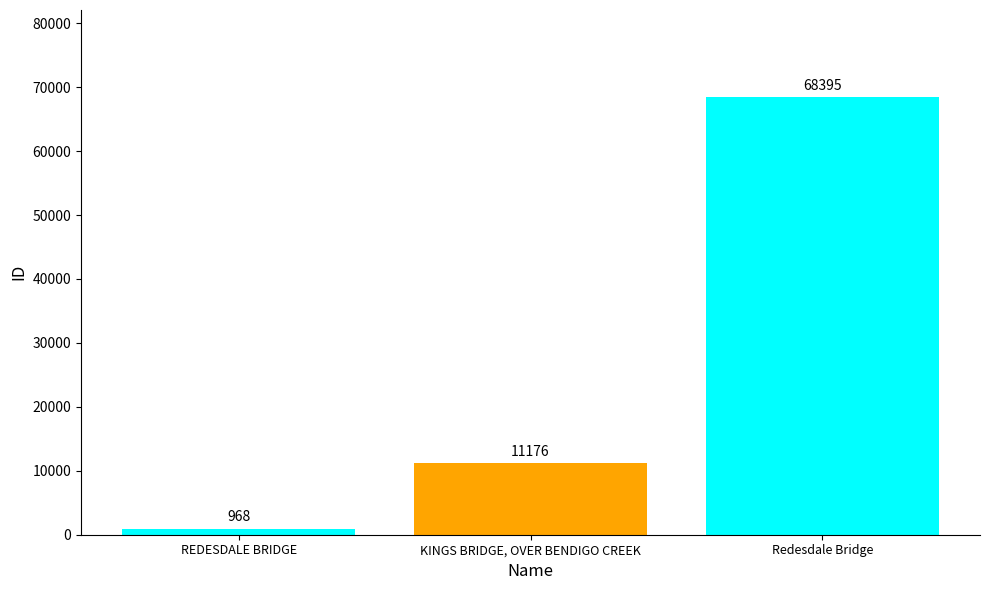

Reading right to left, list all the values displayed in this chart.

68395	11176	968